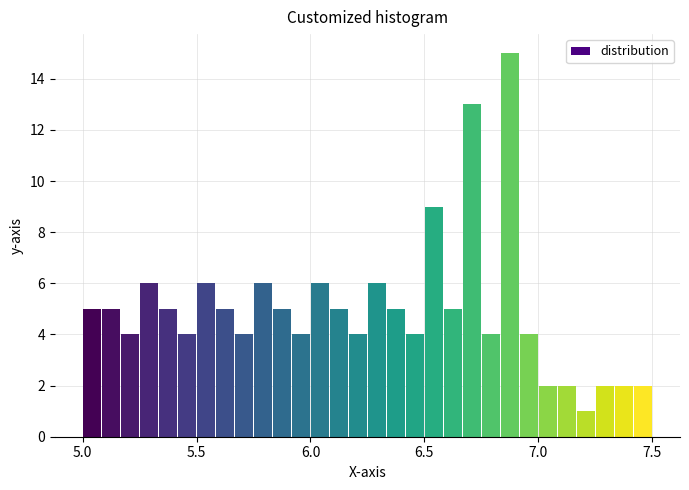

Around what value on the x-axis is the tallest bar? Give the approximate position of its centre, as read against the axis.

6.90